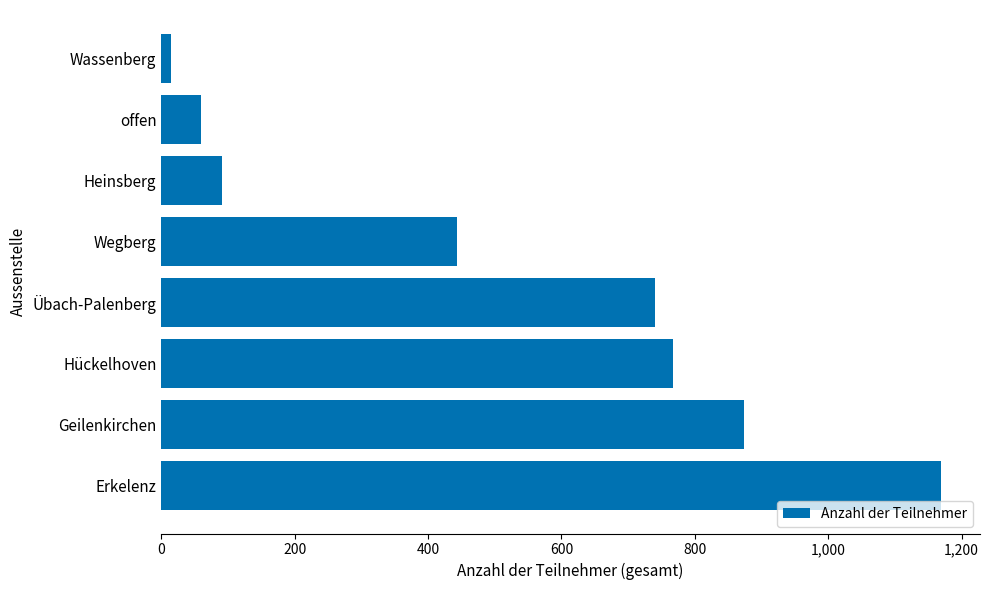

Are the bars horizontal?

Yes